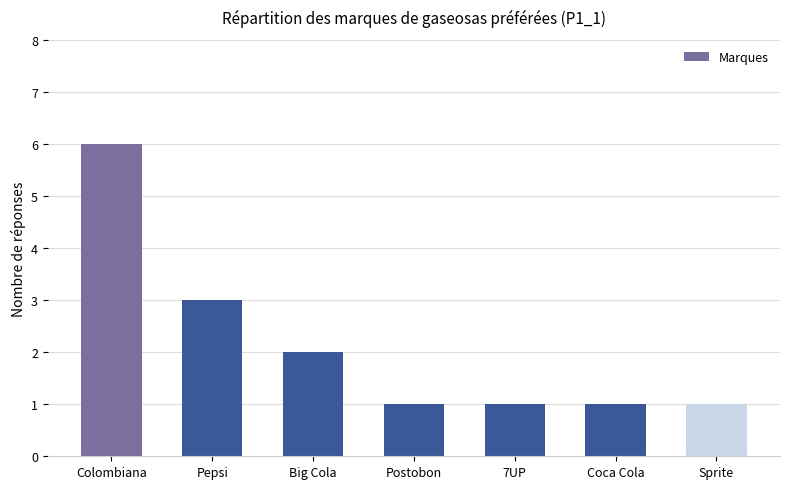

Reading left to right, transcribe all the data shown in this chart.

Colombiana=6	Pepsi=3	Big Cola=2	Postobon=1	7UP=1	Coca Cola=1	Sprite=1